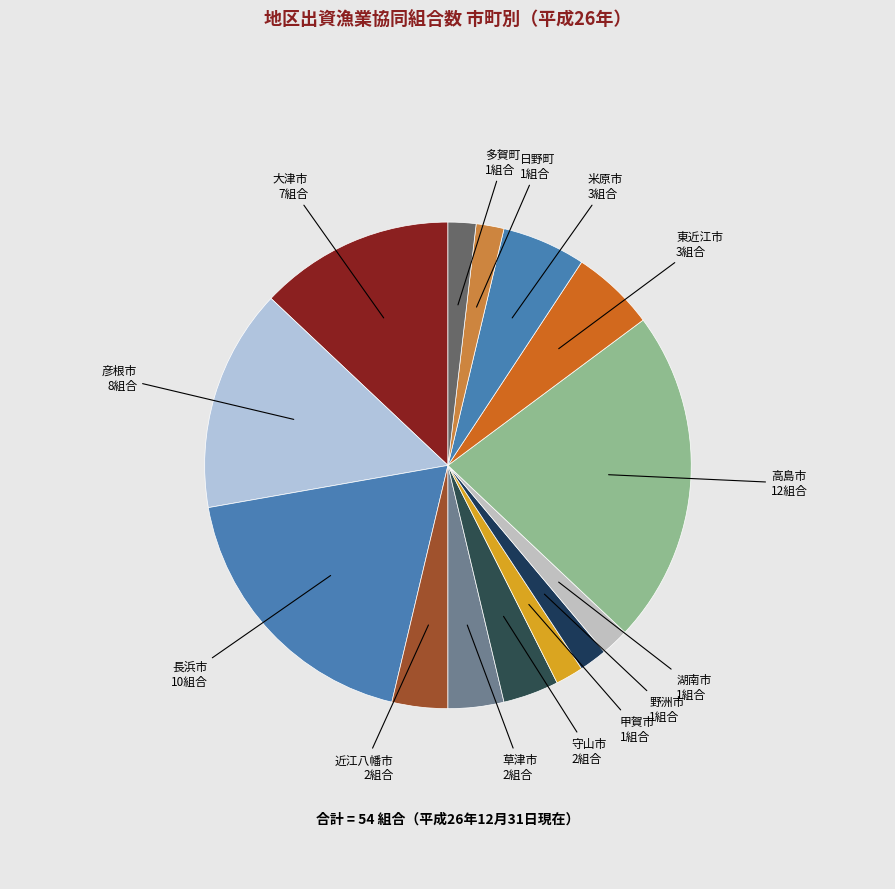

What is the largest slice in the pie chart?

高島市